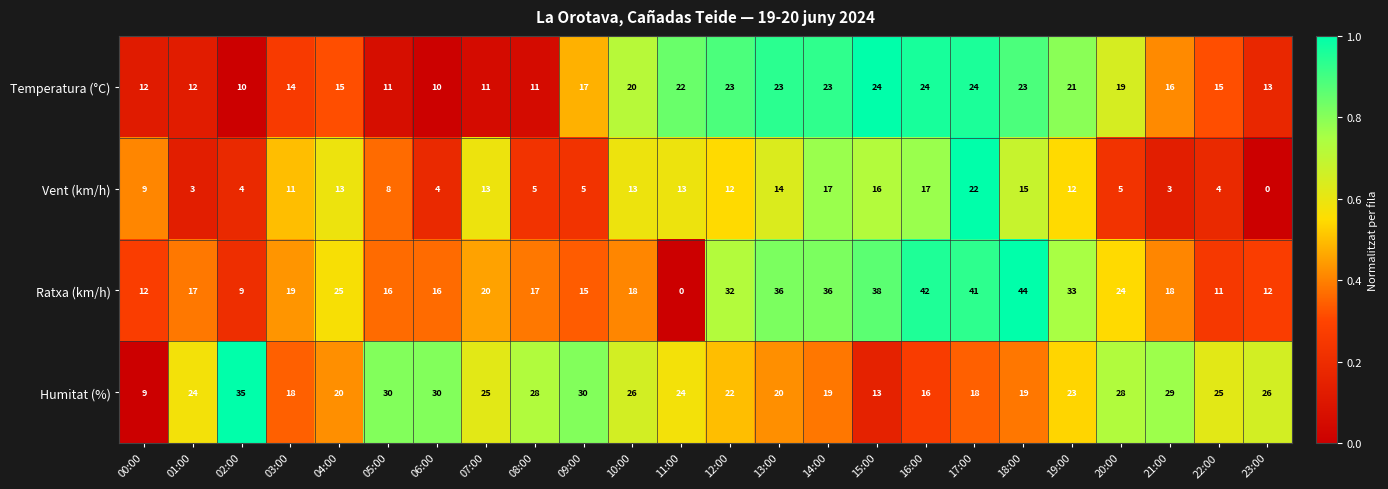

At how many categories does at least one series exceed 7?

24